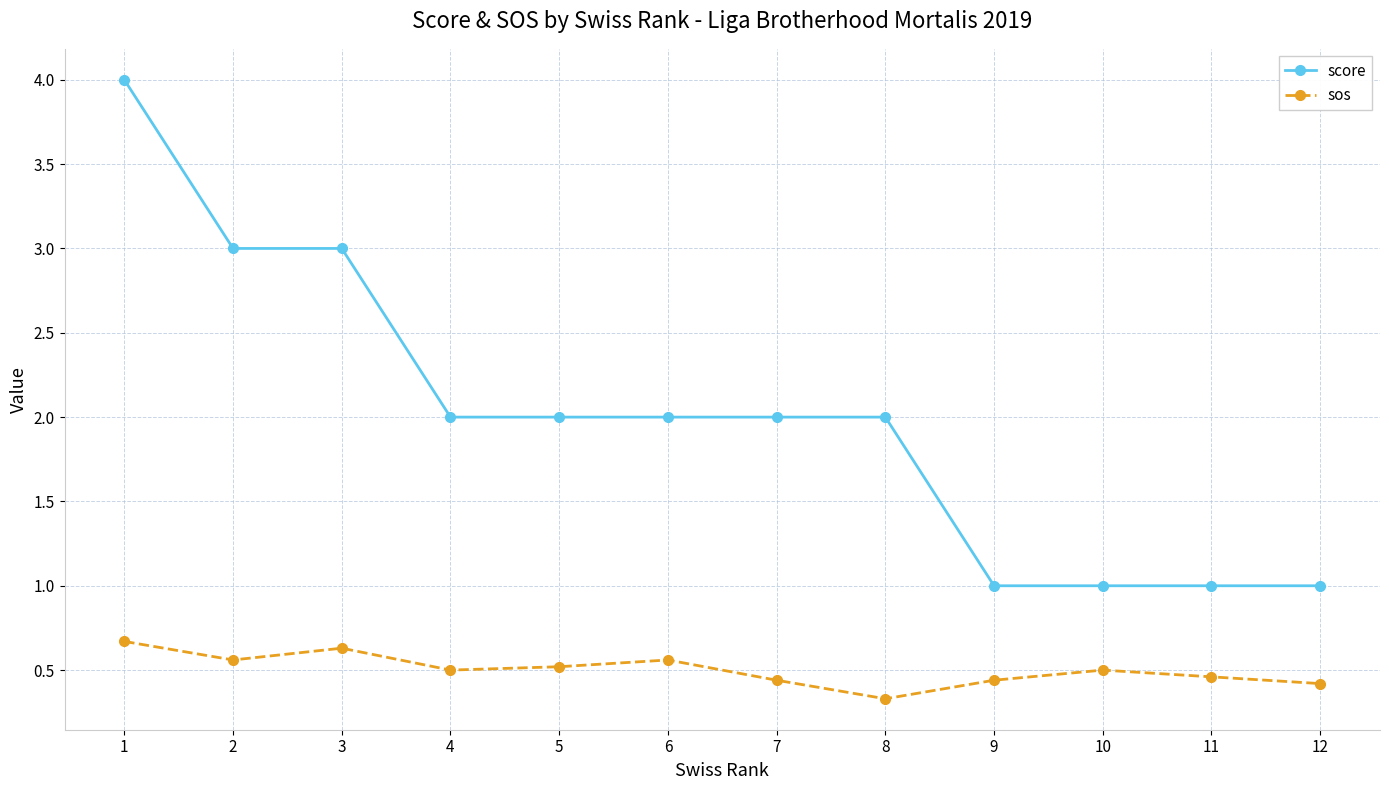

Which series has the largest total across all categories?

score